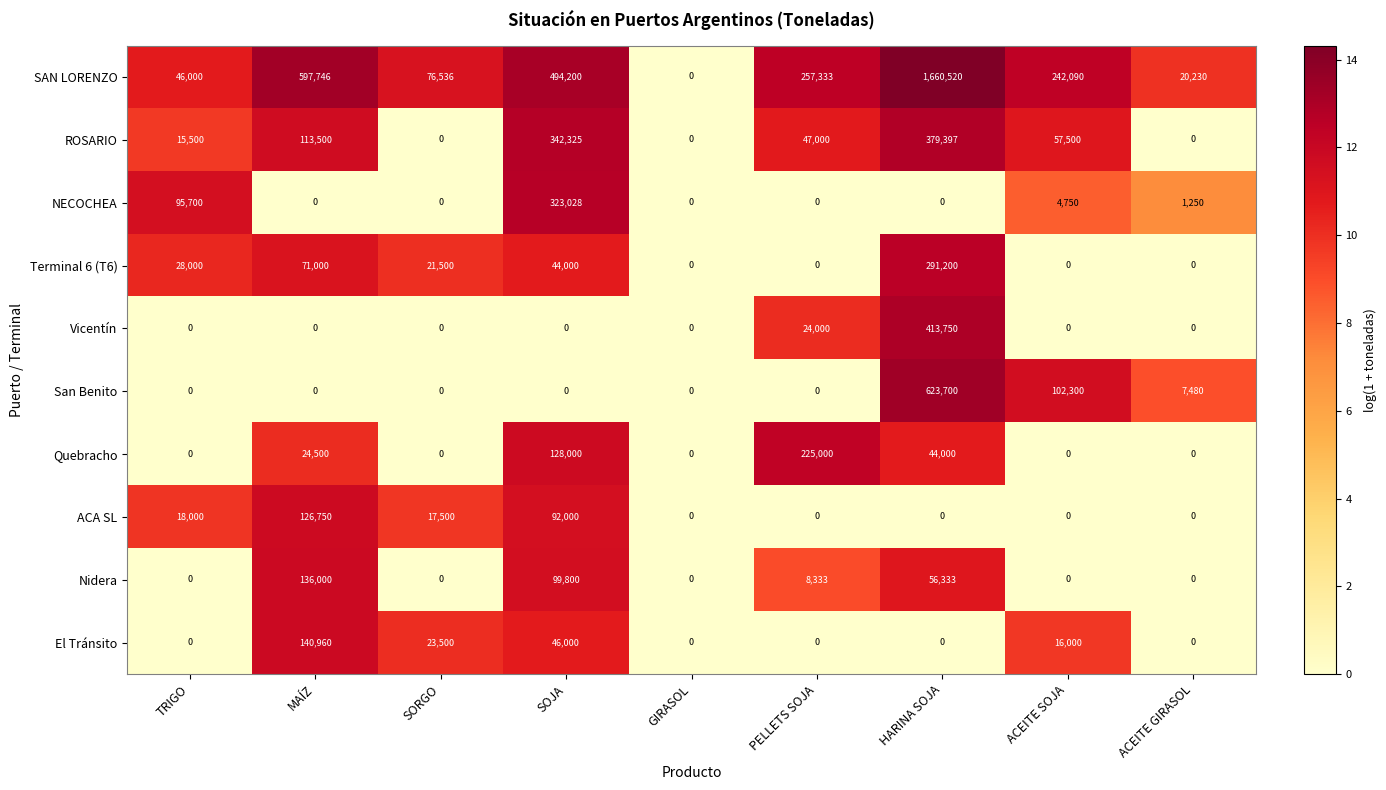

At which category does the chart reach its peak across all series?

HARINA SOJA